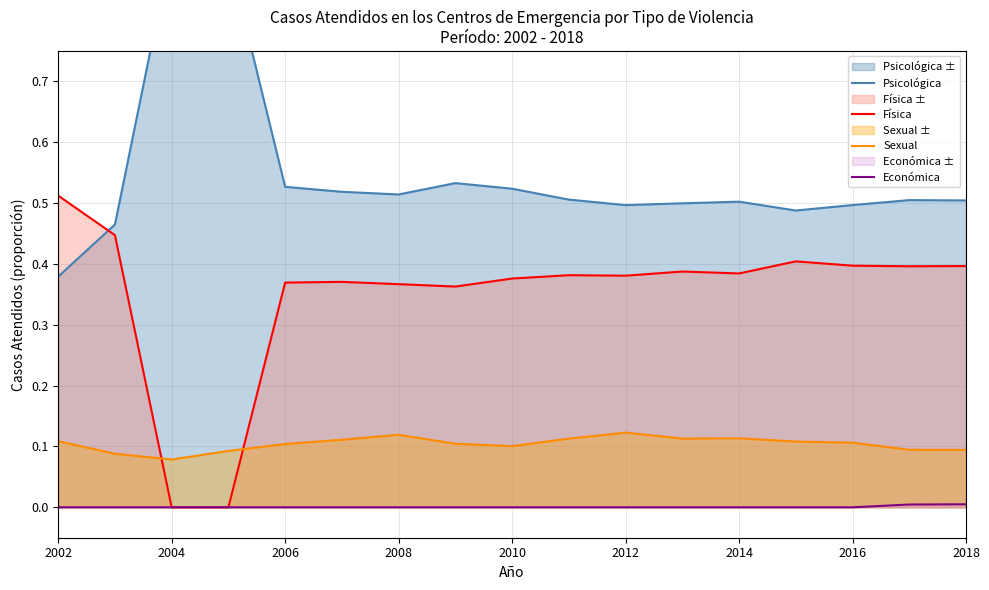

Reading right to left, extract all data points from this chart.

Psicológica: 0.5	0.5	0.5	0.5	0.5	0.5	0.5	0.5	0.5	0.5	0.5	0.5	0.5	0.9	0.9	0.5	0.4
Física: 0.4	0.4	0.4	0.4	0.4	0.4	0.4	0.4	0.4	0.4	0.4	0.4	0.4	0.0	0.0	0.4	0.5
Sexual: 0.1	0.1	0.1	0.1	0.1	0.1	0.1	0.1	0.1	0.1	0.1	0.1	0.1	0.1	0.1	0.1	0.1
Económica: 0.0	0.0	0.0	0.0	0.0	0.0	0.0	0.0	0.0	0.0	0.0	0.0	0.0	0.0	0.0	0.0	0.0